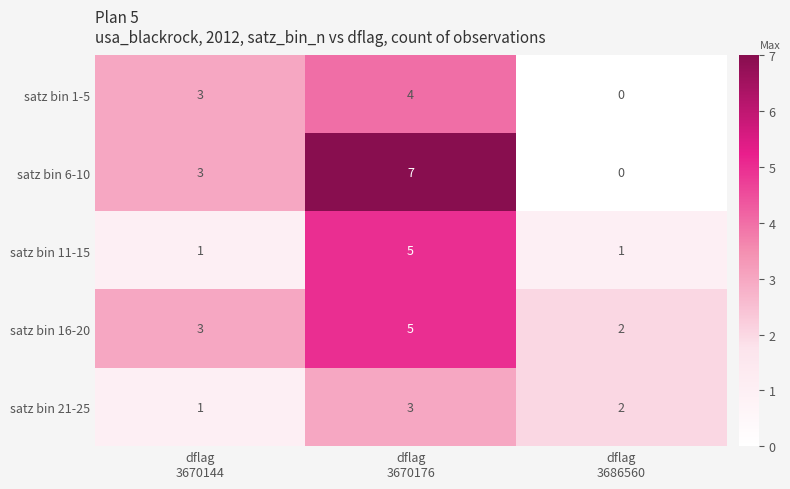

Which series has the largest range (max minus min)?

satz bin 6-10